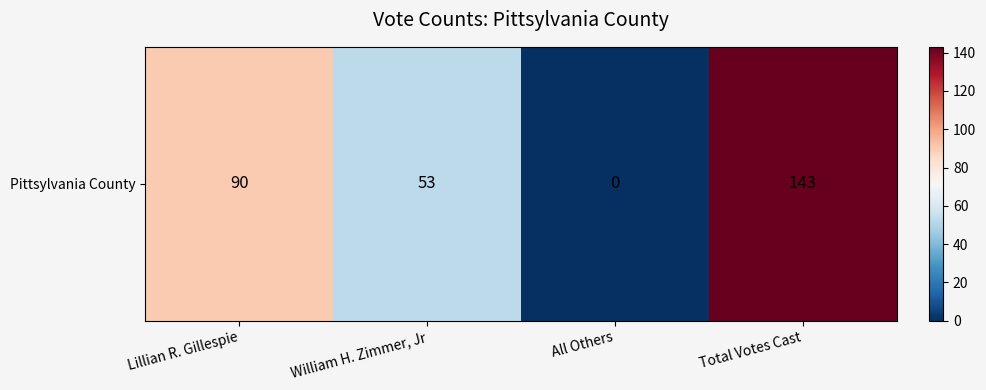

True or false: the data shows 77 at Total Votes Cast.

False